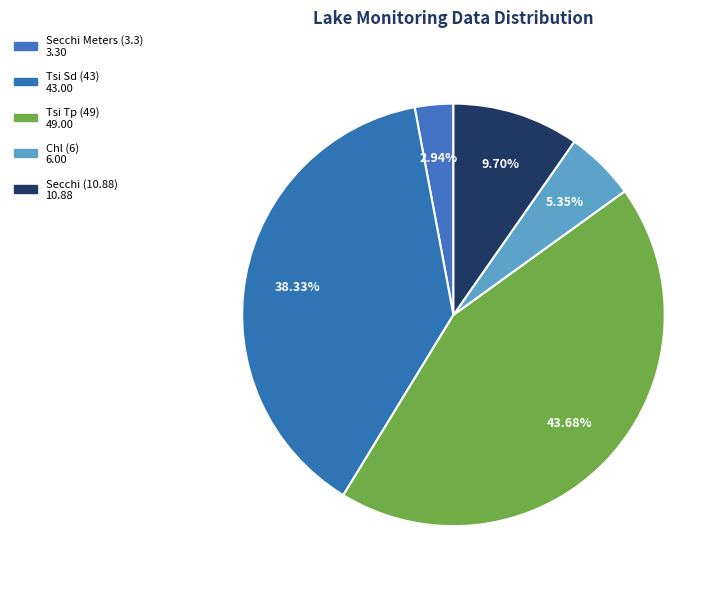

What percentage is the Secchi (10.88) slice, to the nearest percent?

10%